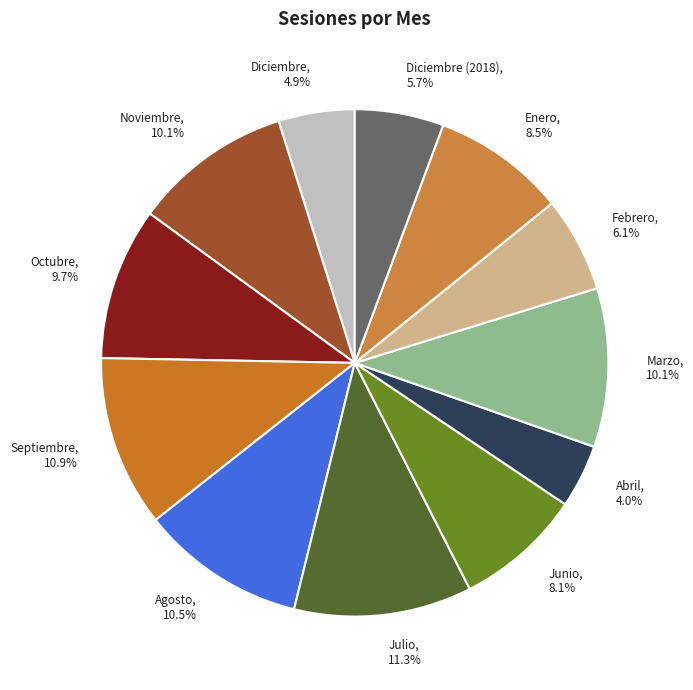

Is it true that Octubre is 10% of the pie?

True